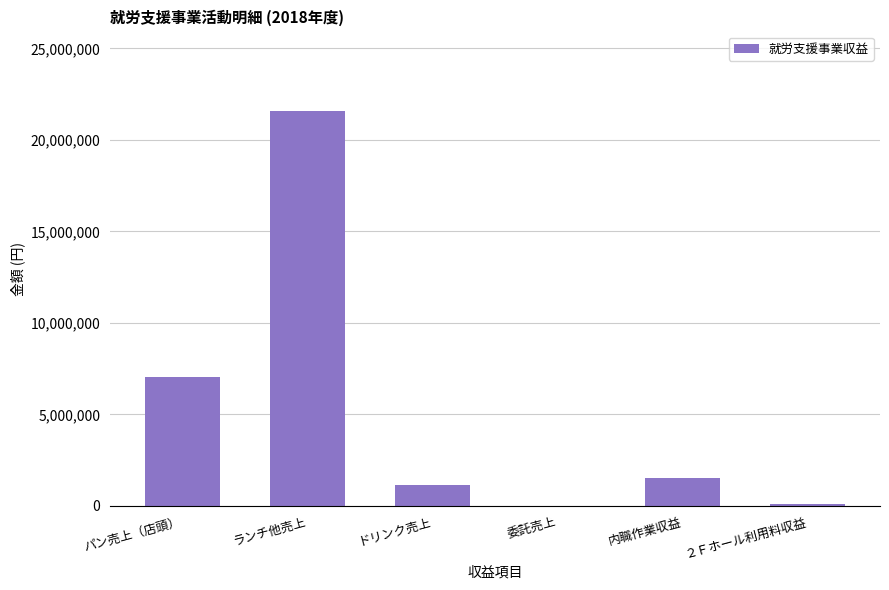

The chart shows a value of 1147342 at ドリンク売上. True or false?

True